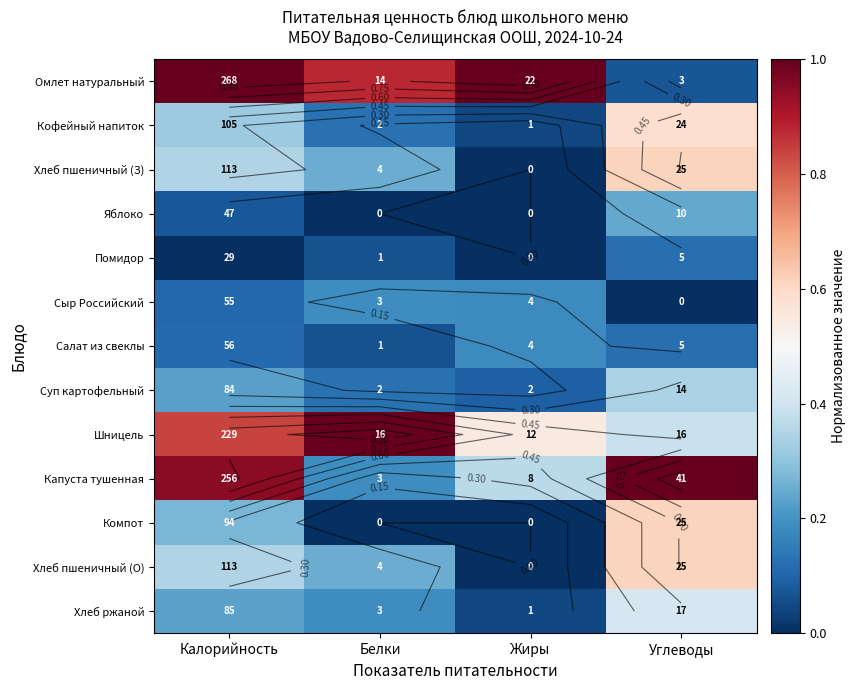

Which series has the widest spread of values?

Омлет натуральный